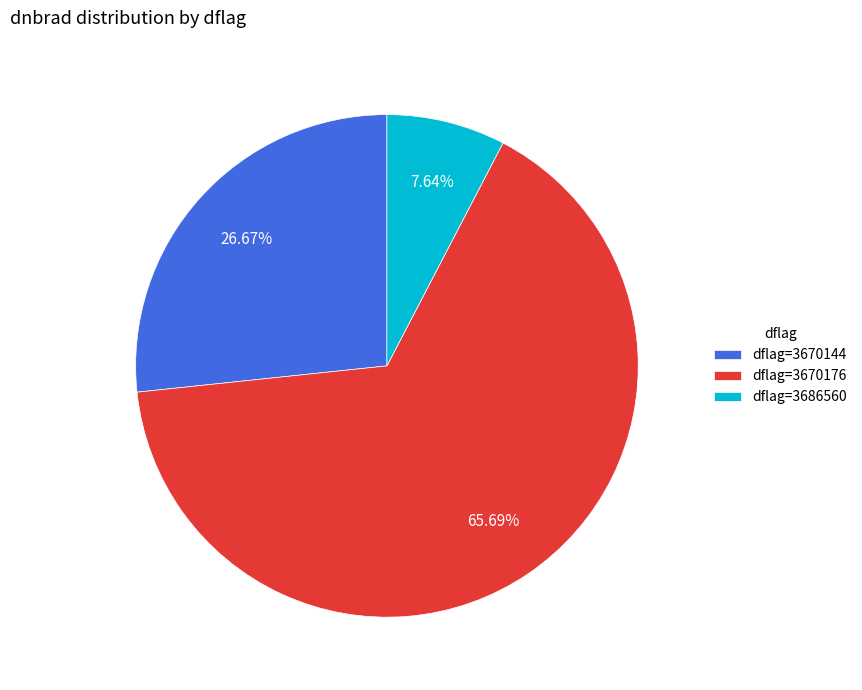

What is the ratio of the value at dflag=3670176 to the value at dflag=3686560?

8.6